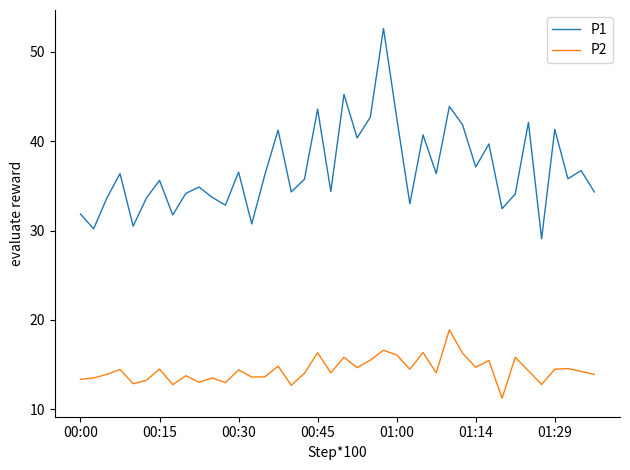

Rank the series by their maximum value, from highest to lowest.

P1, P2